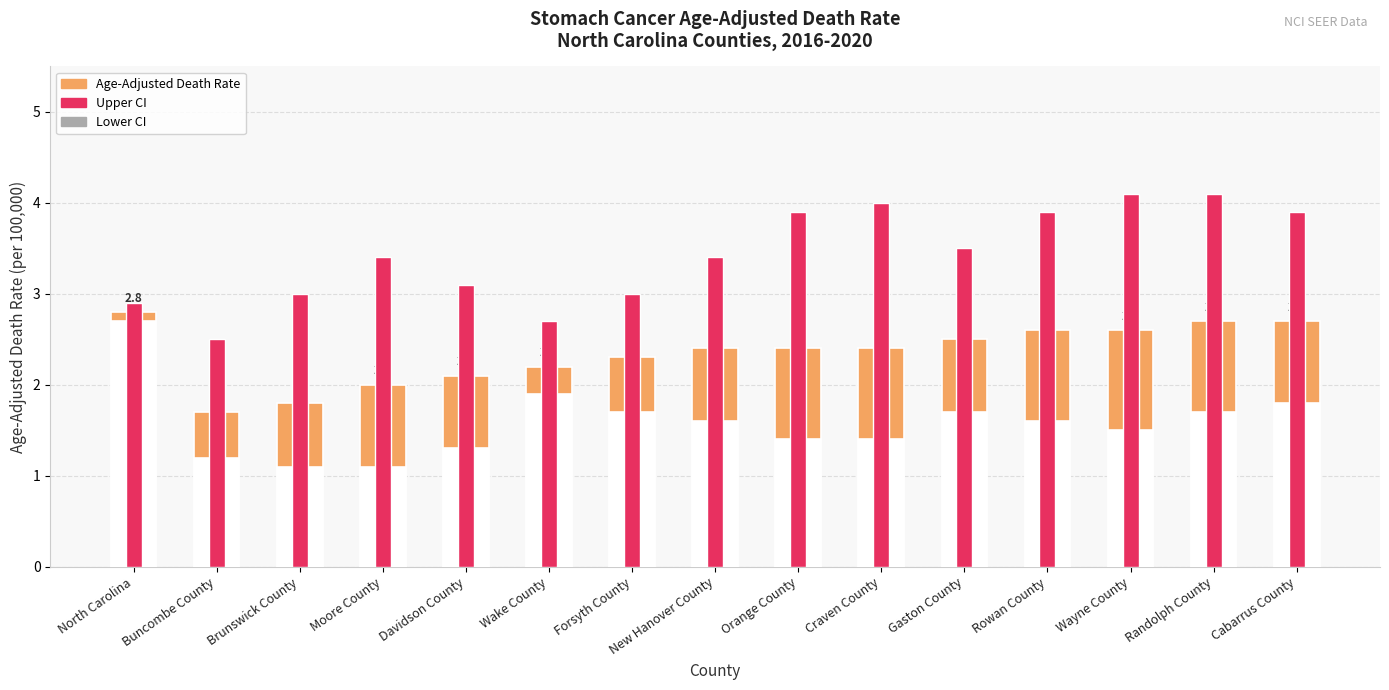

Reading right to left, transcribe all the data shown in this chart.

Age-Adjusted Death Rate: Cabarrus County=2.7	Randolph County=2.7	Wayne County=2.6	Rowan County=2.6	Gaston County=2.5	Craven County=2.4	Orange County=2.4	New Hanover County=2.4	Forsyth County=2.3	Wake County=2.2	Davidson County=2.1	Moore County=2.0	Brunswick County=1.8	Buncombe County=1.7	North Carolina=2.8
Lower CI: Cabarrus County=1.8	Randolph County=1.7	Wayne County=1.5	Rowan County=1.6	Gaston County=1.7	Craven County=1.4	Orange County=1.4	New Hanover County=1.6	Forsyth County=1.7	Wake County=1.9	Davidson County=1.3	Moore County=1.1	Brunswick County=1.1	Buncombe County=1.2	North Carolina=2.7
Upper CI: Cabarrus County=3.9	Randolph County=4.1	Wayne County=4.1	Rowan County=3.9	Gaston County=3.5	Craven County=4.0	Orange County=3.9	New Hanover County=3.4	Forsyth County=3.0	Wake County=2.7	Davidson County=3.1	Moore County=3.4	Brunswick County=3.0	Buncombe County=2.5	North Carolina=2.9